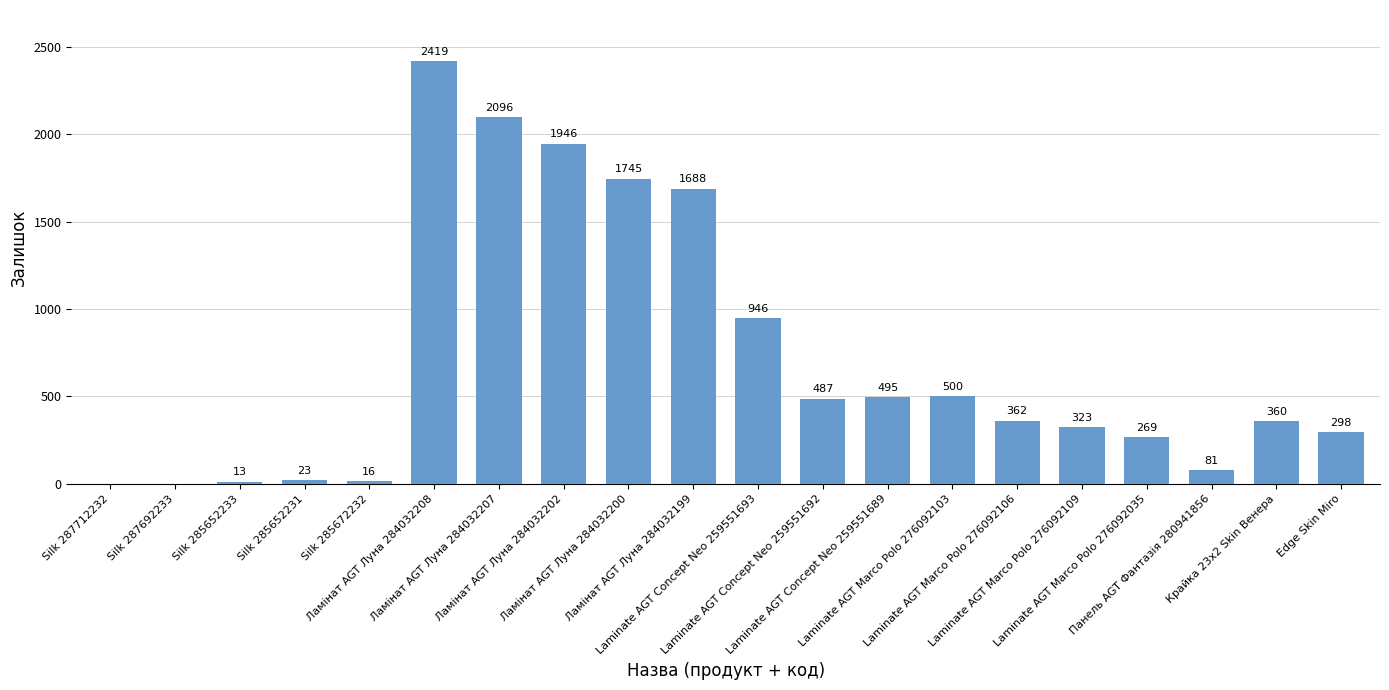

True or false: the data shows 576 at Крайка 23x2 Skin Венера.

False